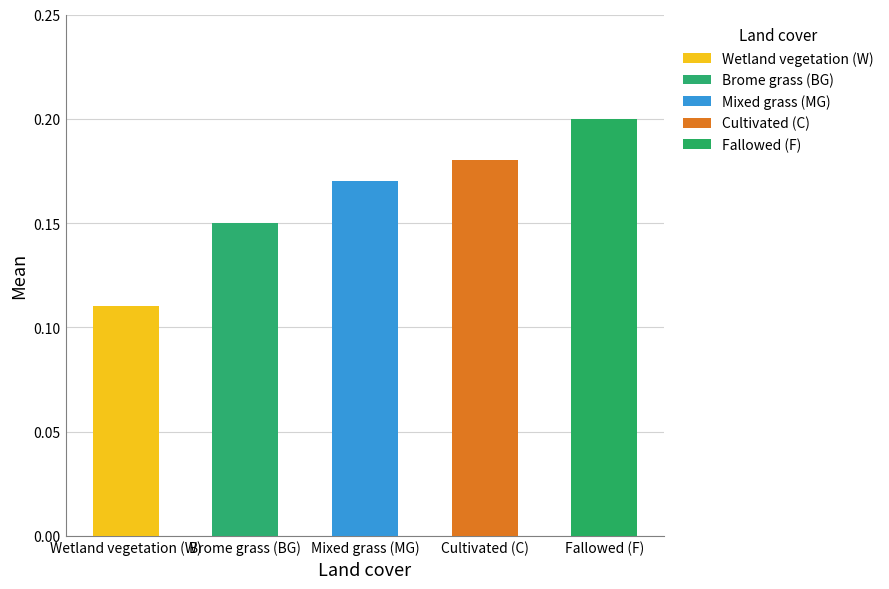

Rank the categories by value from highest to lowest.

Fallowed (F), Cultivated (C), Mixed grass (MG), Brome grass (BG), Wetland vegetation (W)